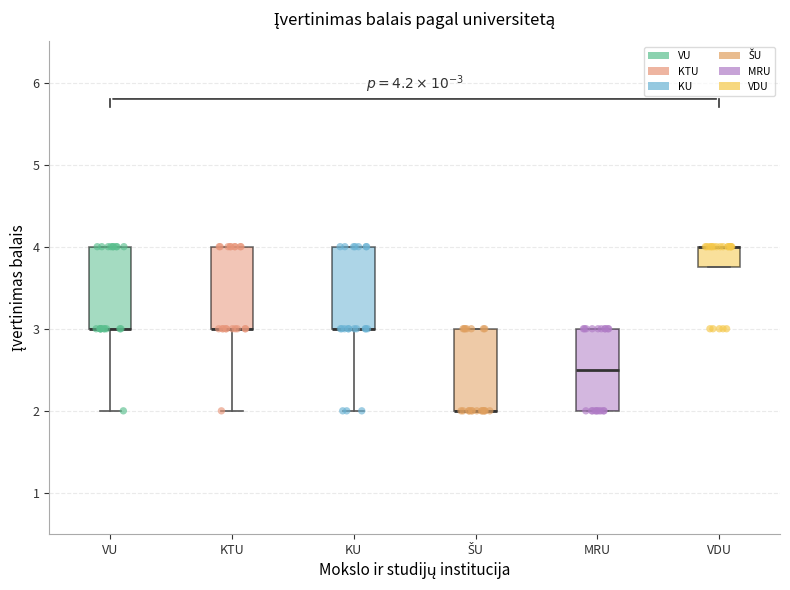

Where is the upper edge of the box for ŠU on the y-axis? The values are not printed on the chart, so give them approximately, as read against the axis.

3.0